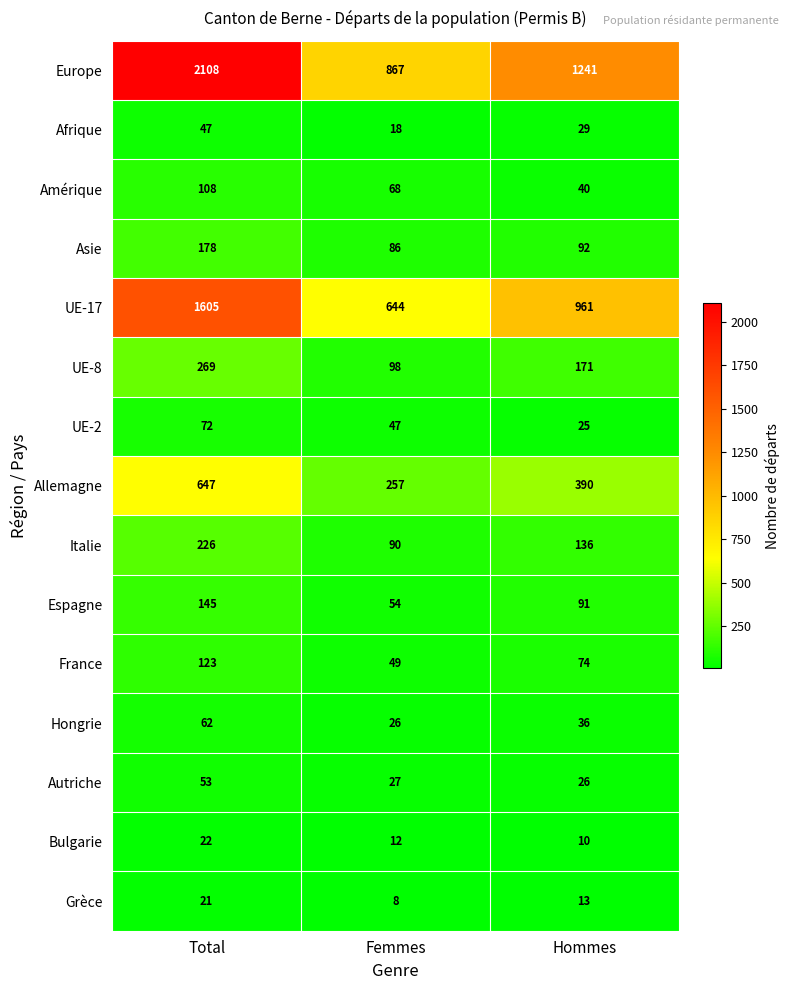

Which series has the largest total across all categories?

Europe